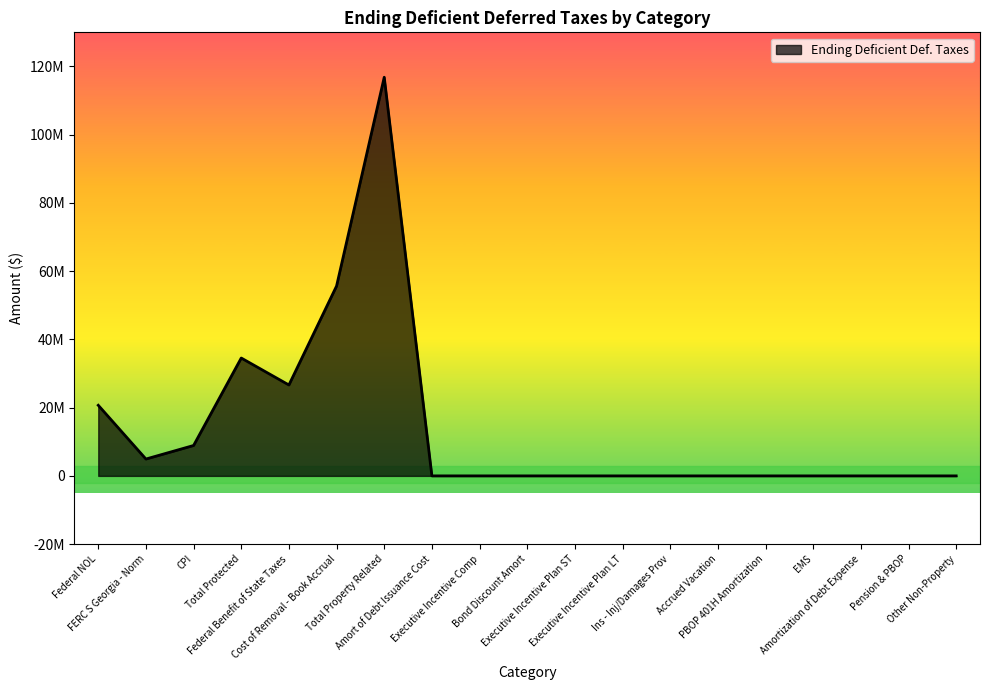

Is this an area chart (filled region under the line)?

Yes